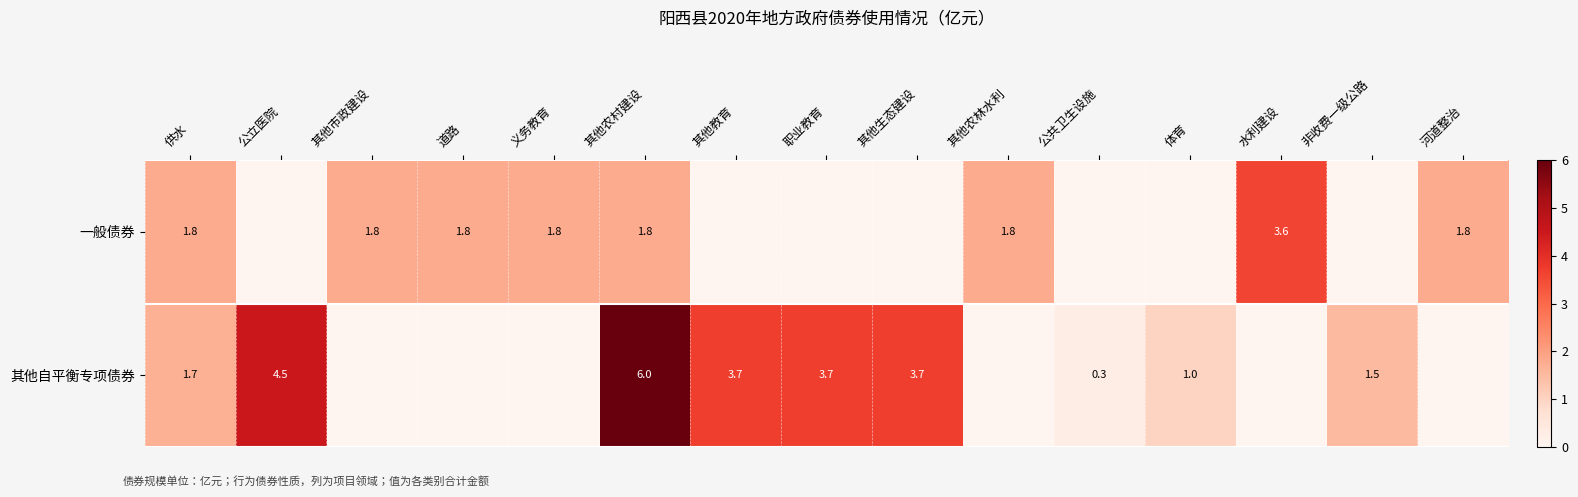

What is the sum of the 其他自平衡专项债券 values at 非收费一级公路 and 其他教育?

5.2